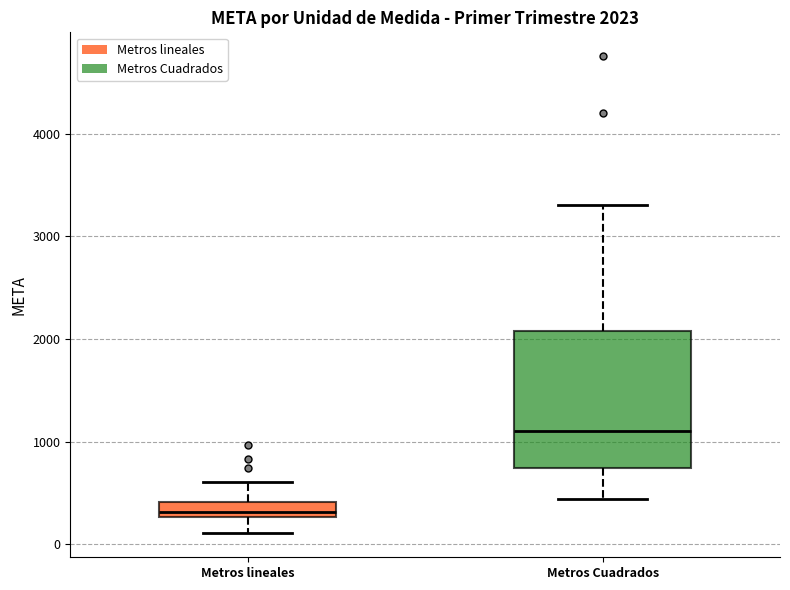

Comparing the boxes themselves (not the whiskers), which one is the tallest?

Metros Cuadrados